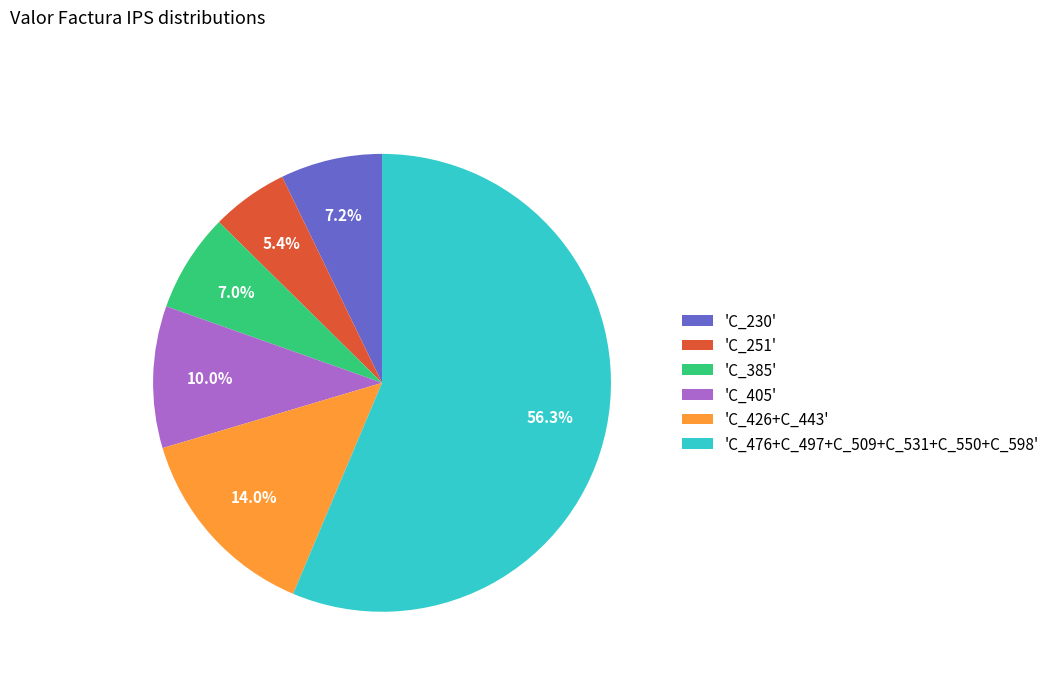

What is the largest slice in the pie chart?

'C_476+C_497+C_509+C_531+C_550+C_598'